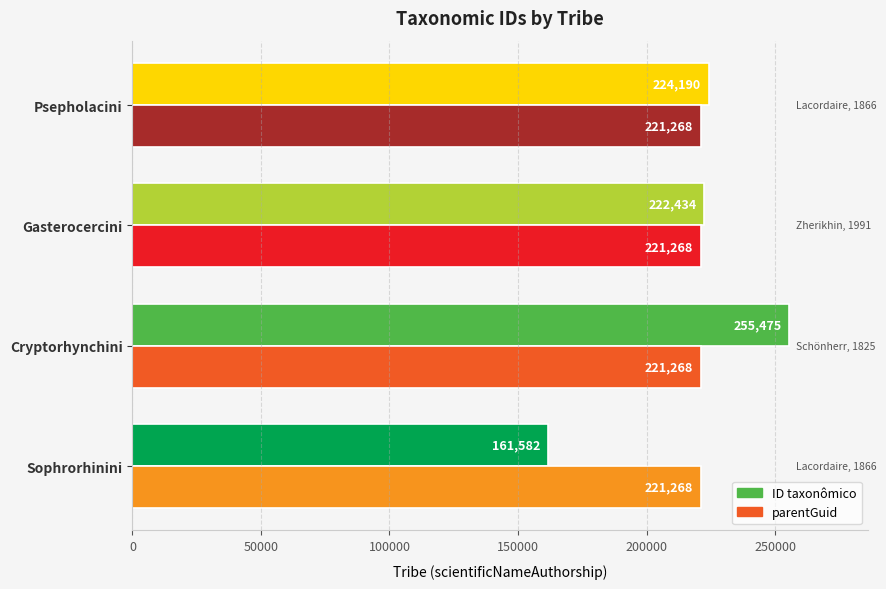

Which series changed the most between Gasterocercini and Psepholacini?

ID taxonômico